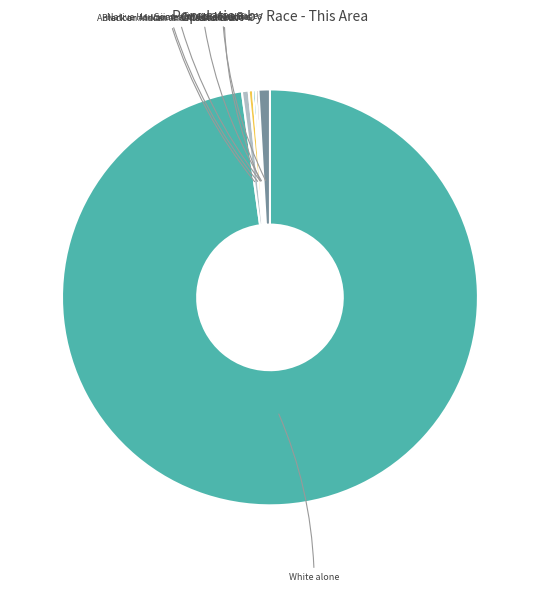

Is there any slice that represents more than half of the pie?

Yes